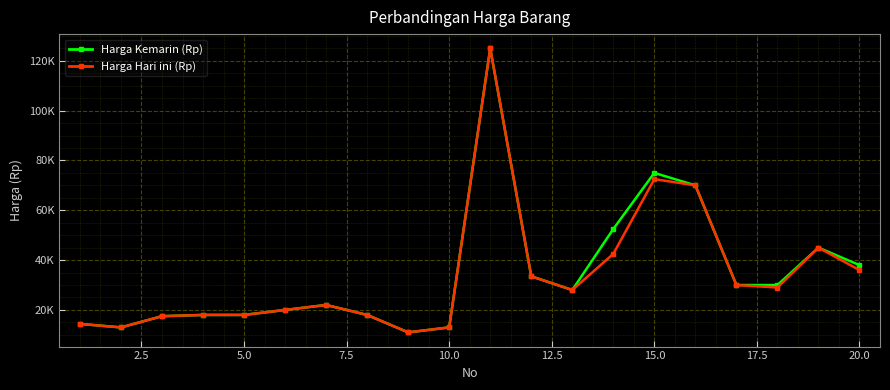

True or false: Harga Hari ini (Rp) and Harga Kemarin (Rp) intersect in this chart.

False